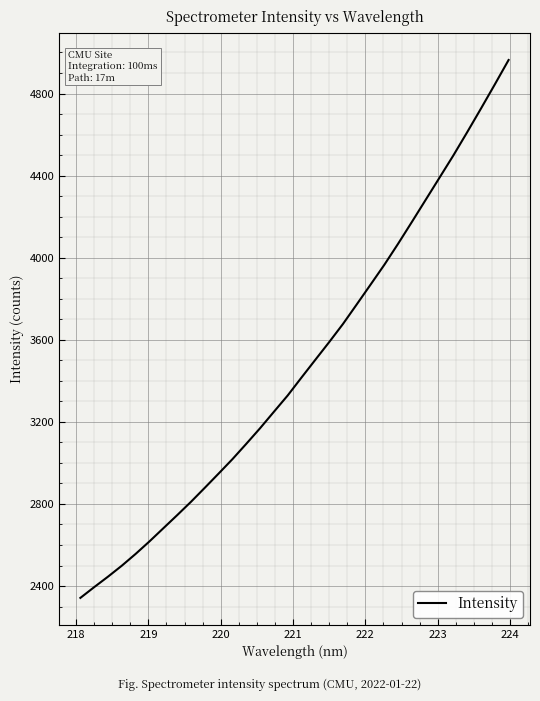

Is this an area chart (filled region under the line)?

No